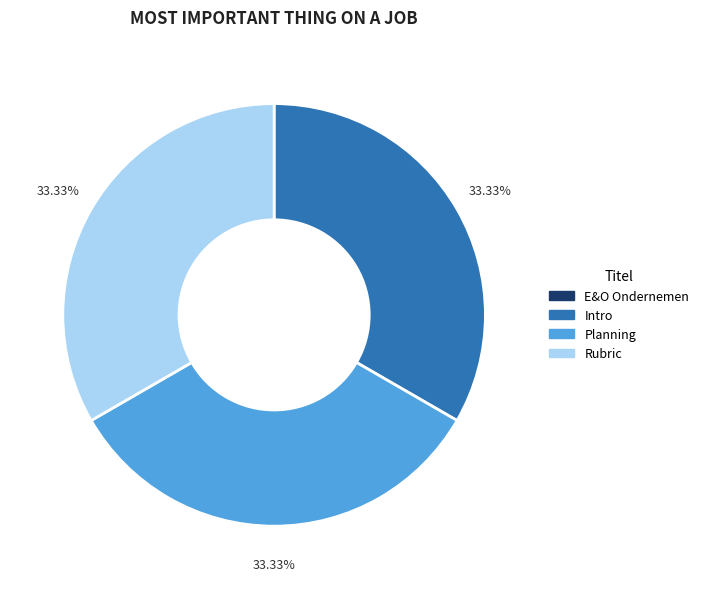

Is there a majority slice in this chart?

No